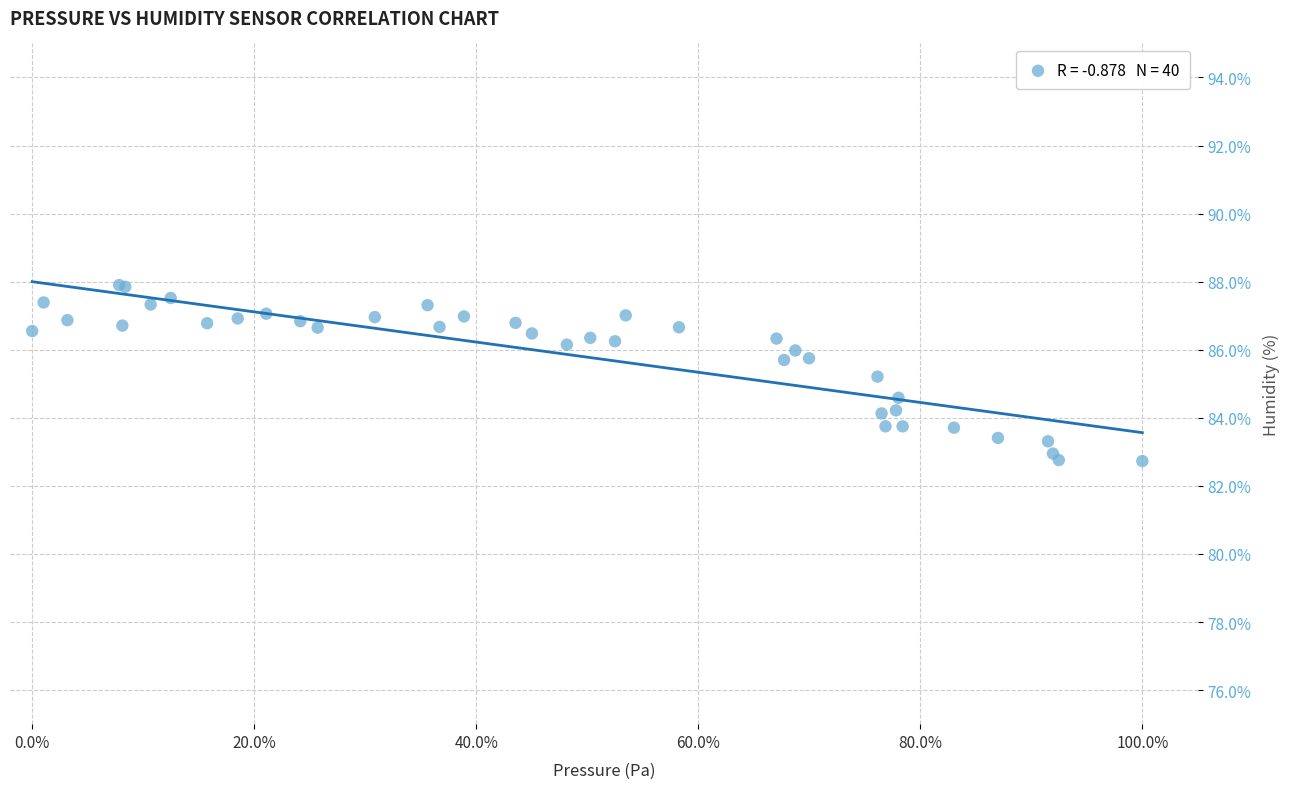

What Y value in the scatter plot is closest to 85?

85.2